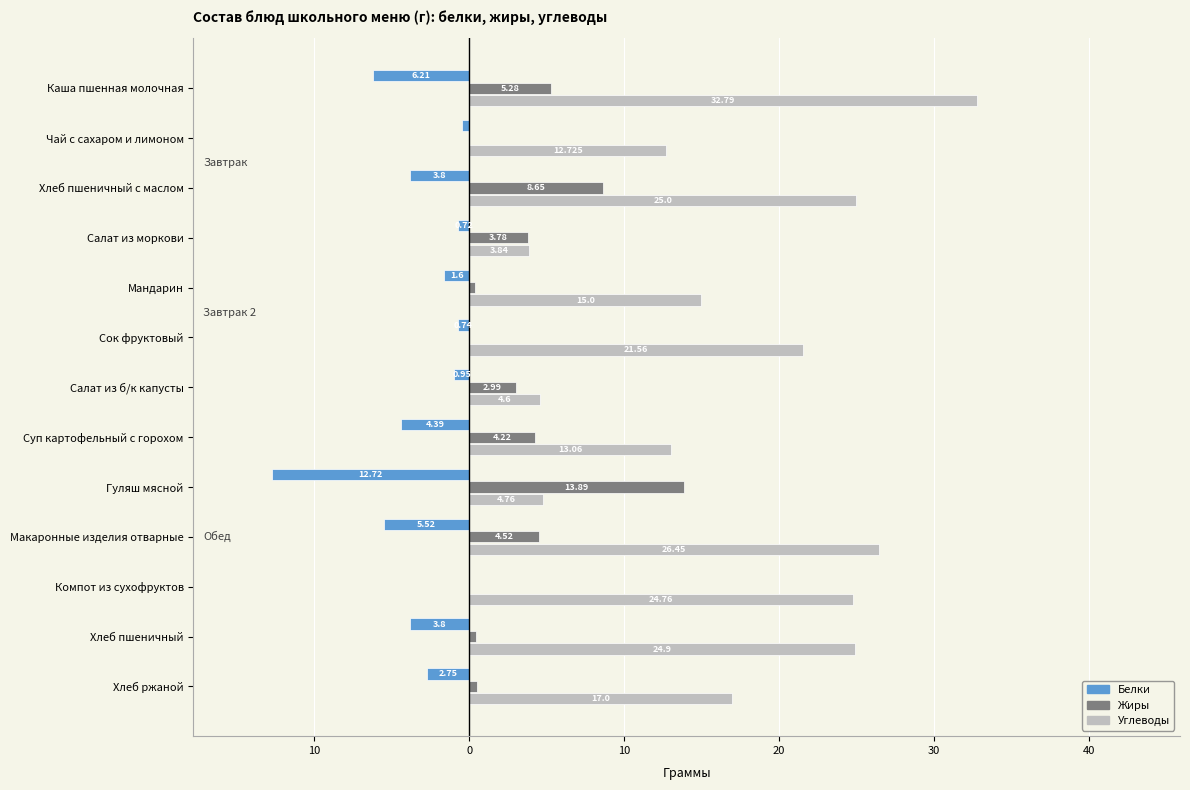

What are all the series names shown in the legend?

Белки, Жиры, Углеводы